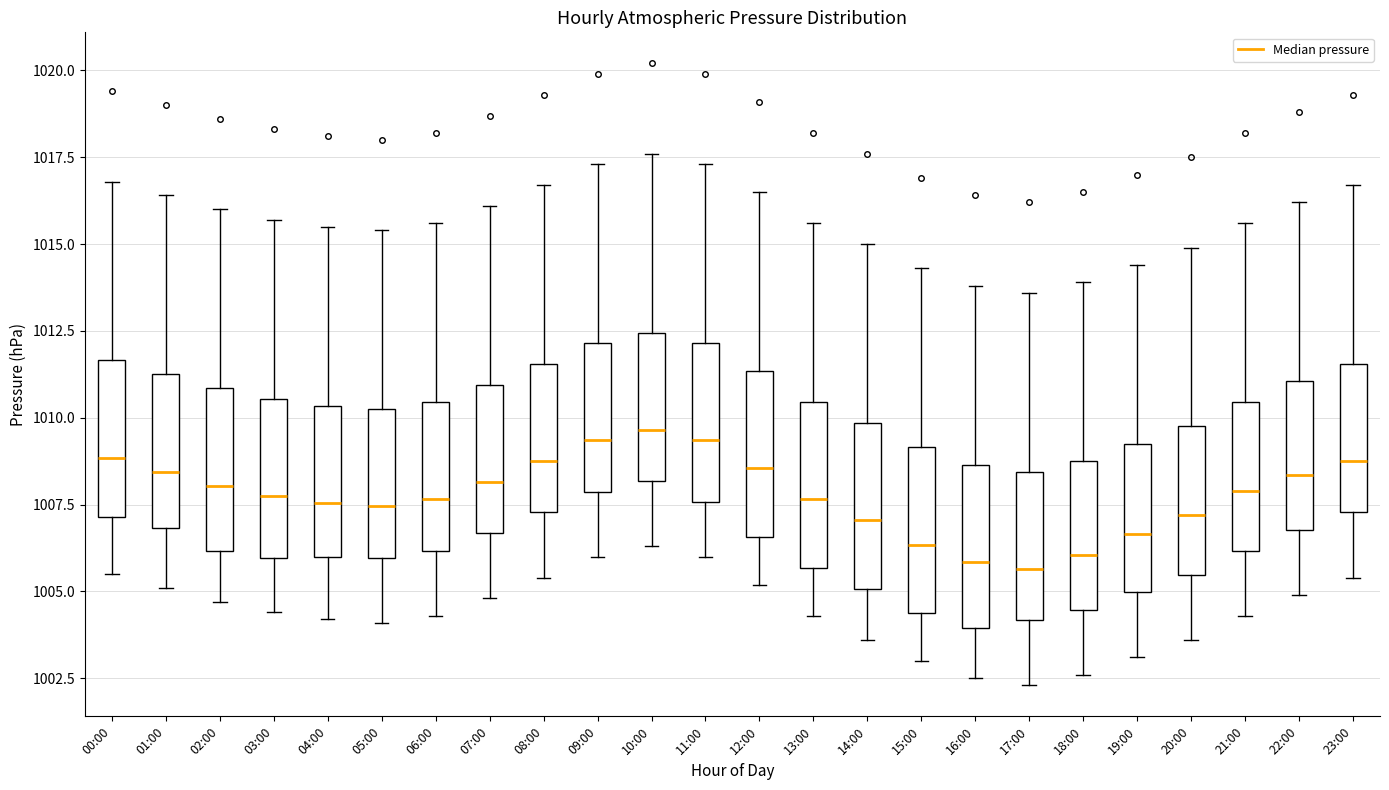

Where is the lower edge of the box for 21:00 on the y-axis? The values are not printed on the chart, so give them approximately, as read against the axis.

1006.0